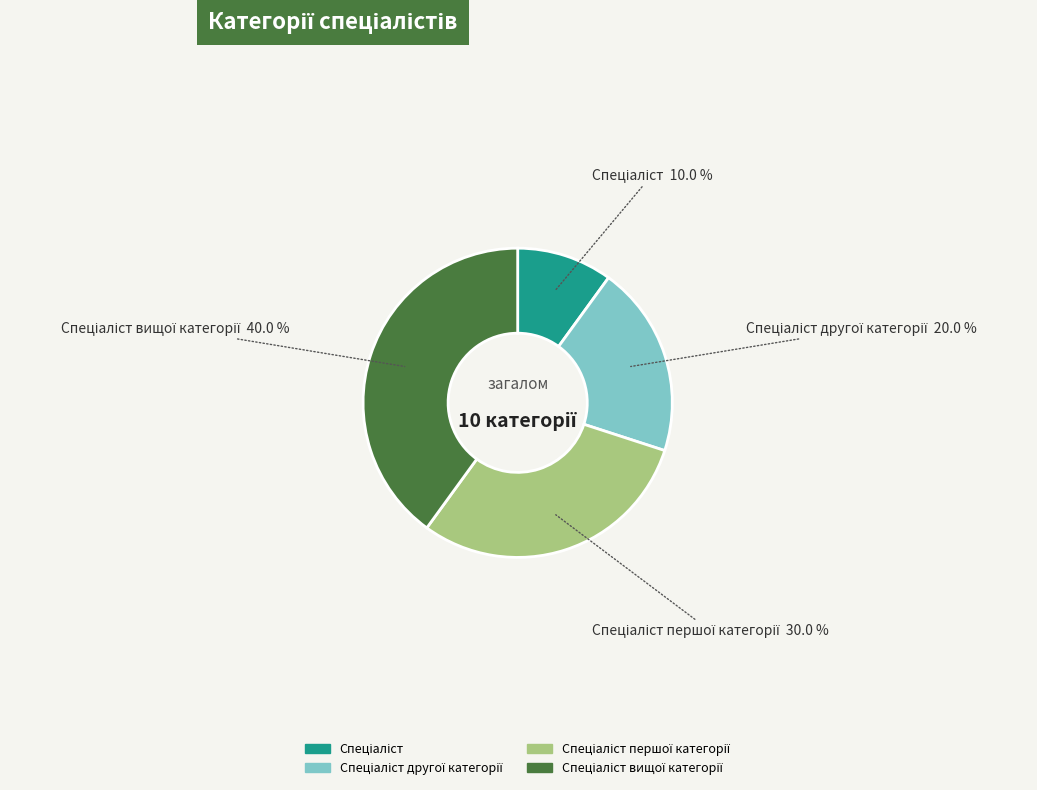

Is there any slice that represents more than half of the pie?

No